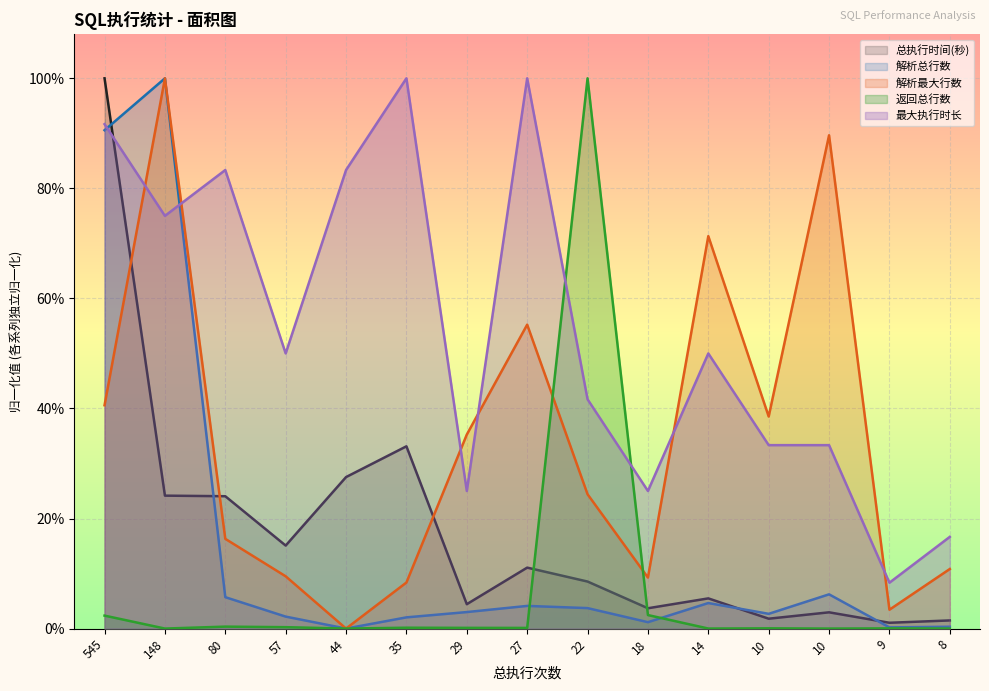

Which series has the widest spread of values?

返回总行数